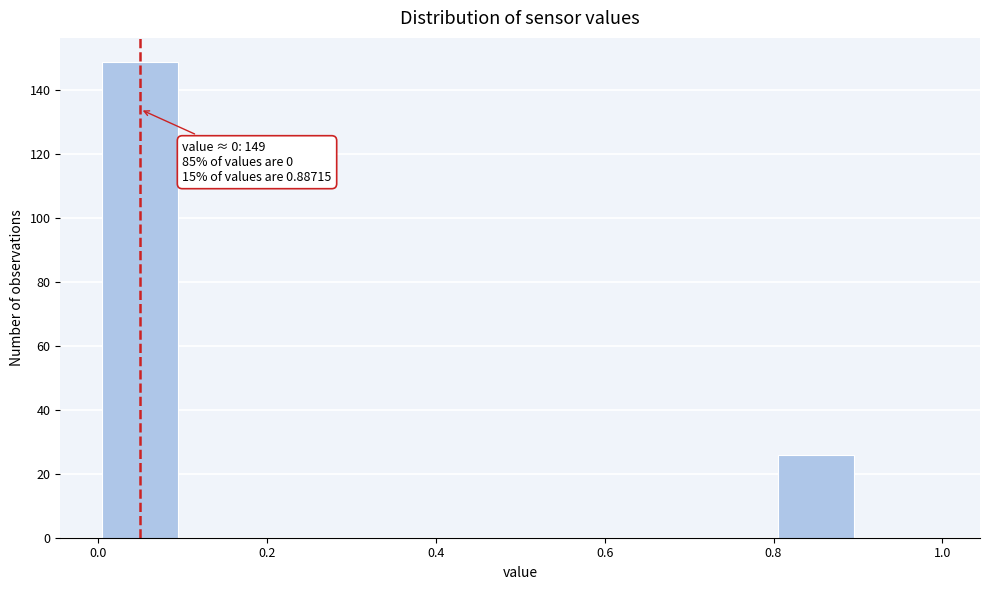

Over which range of the x-axis is the bar tallest?

0.0 to 0.1